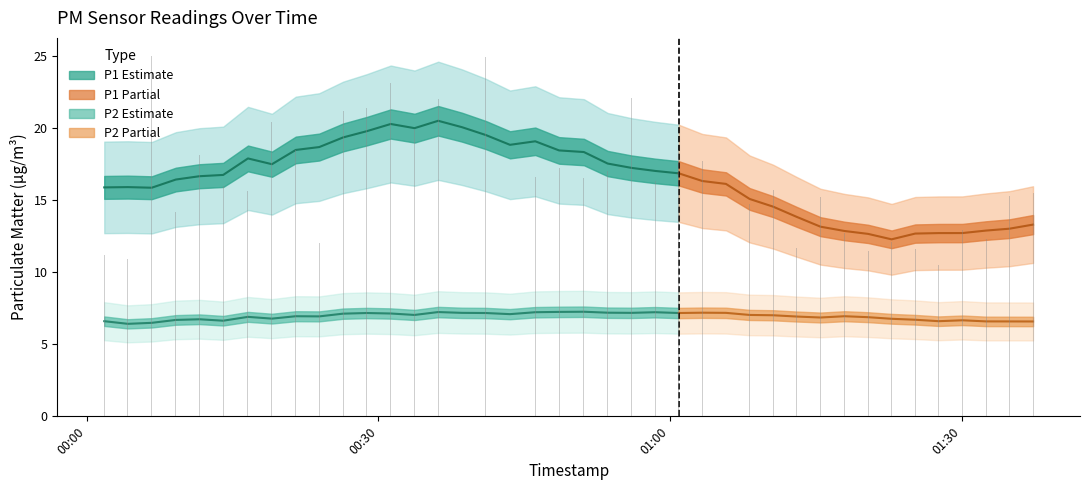

True or false: P2 has a value of 10.3 at 17.

False